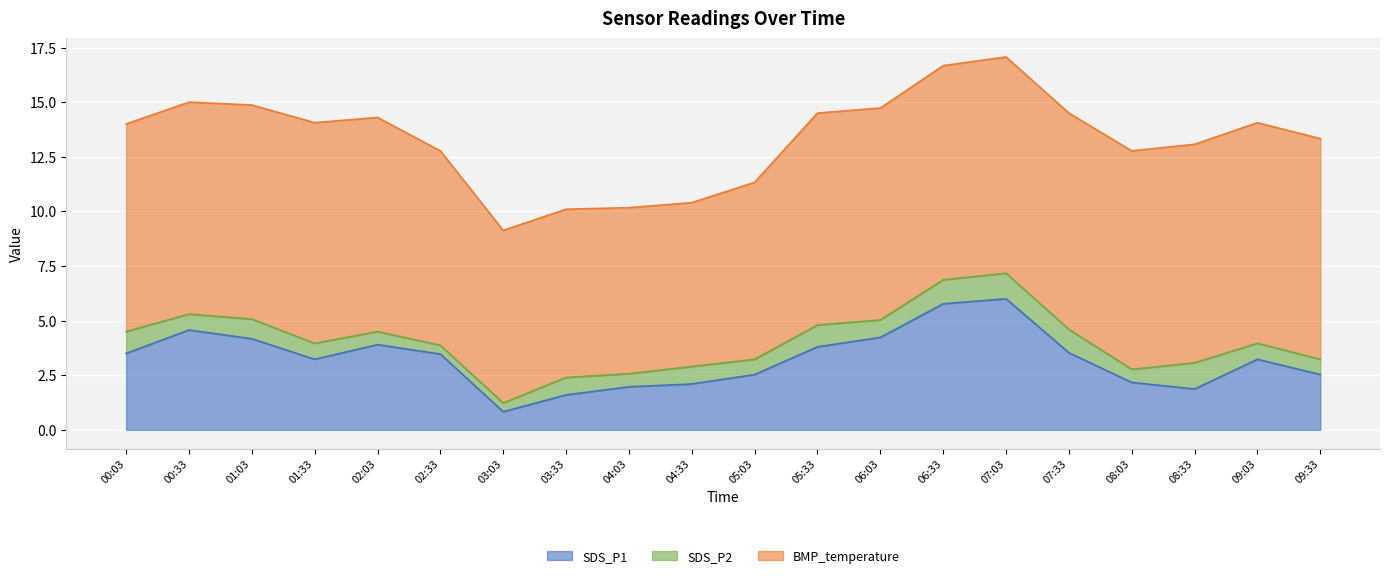

True or false: BMP_temperature and SDS_P2 intersect in this chart.

False